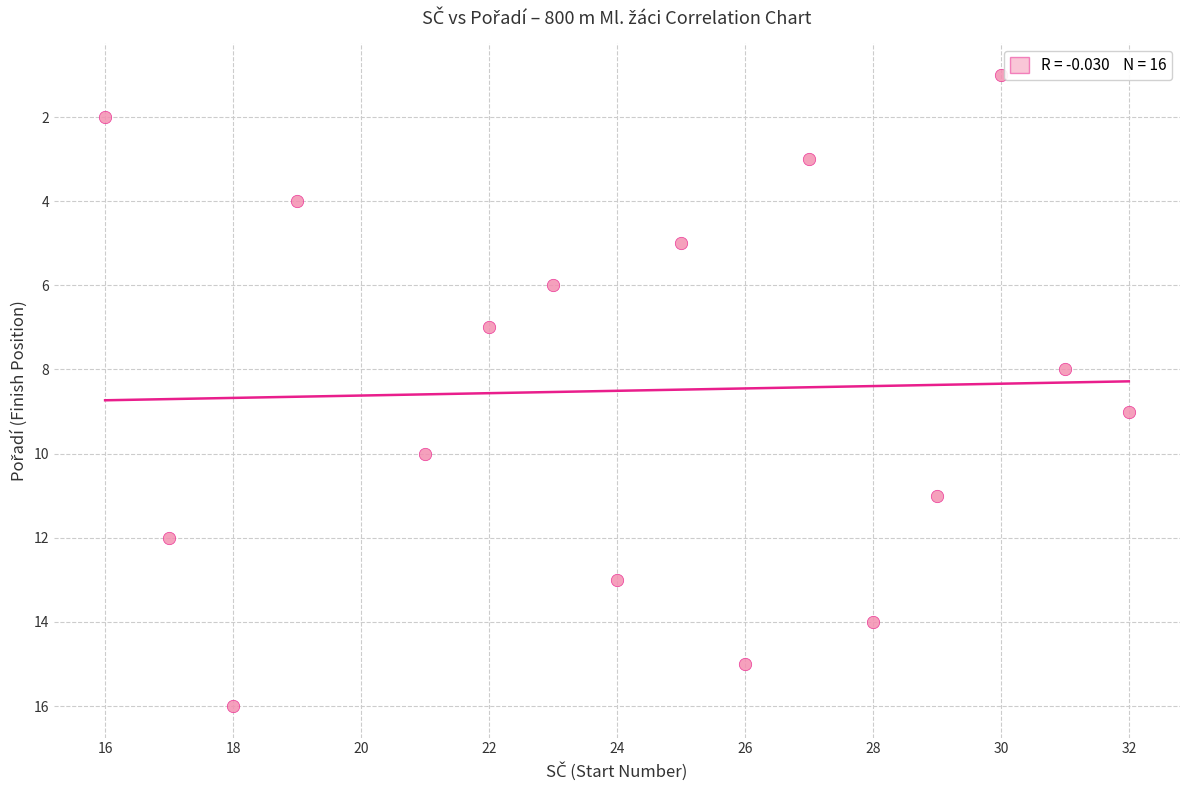

What is the range of Y values (max minus min)?

15